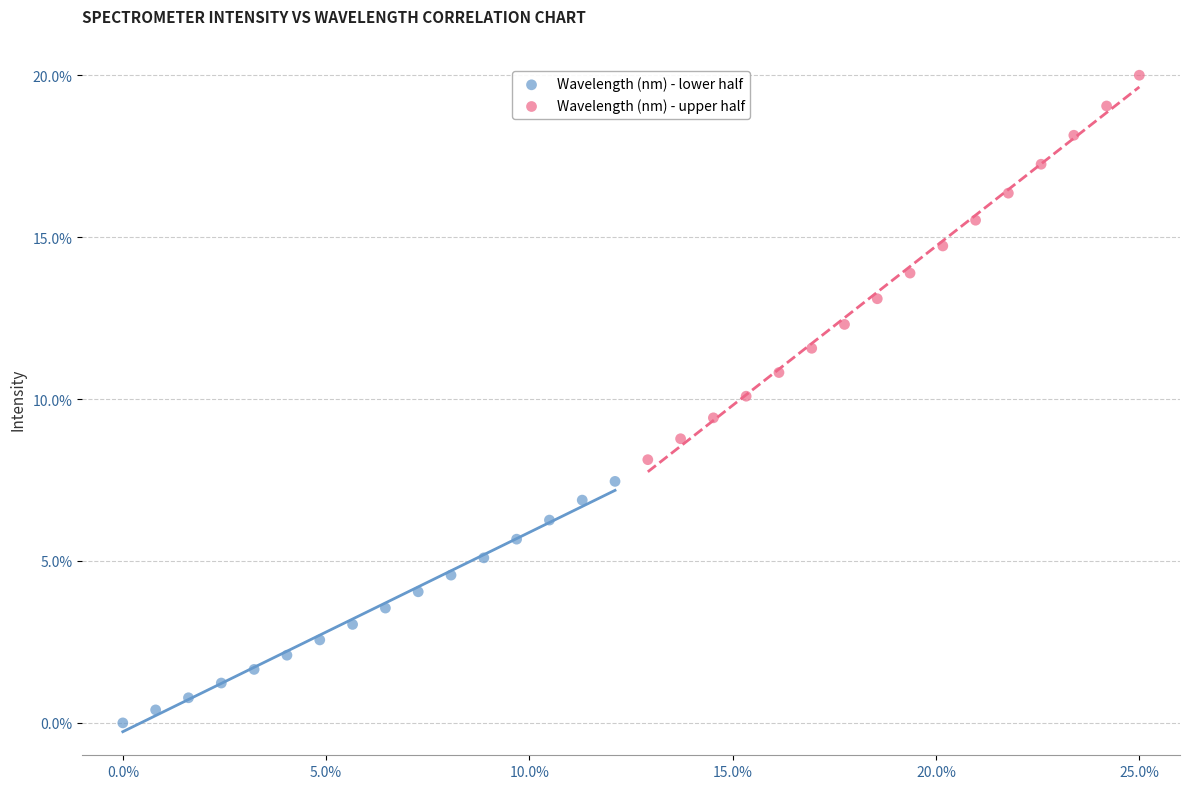

Which series reaches the maximum Y coordinate?

Wavelength (nm) - upper half